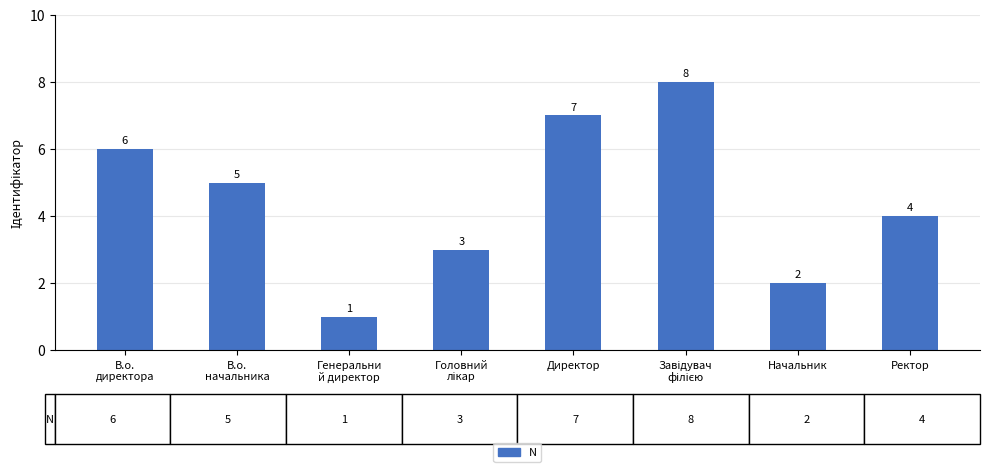

True or false: the data shows 7 at Директор.

True